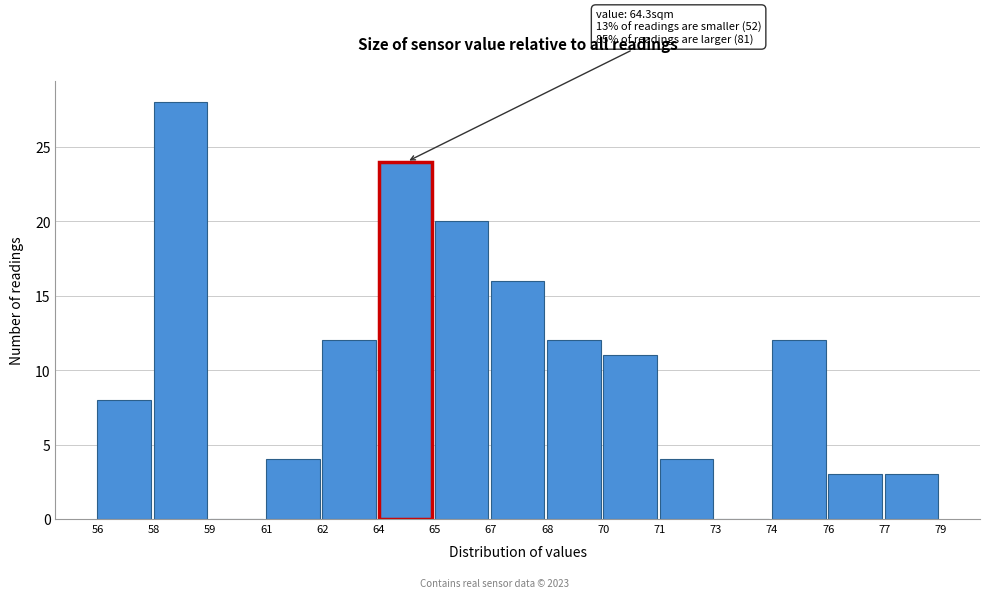

Reading left to right, what are all the values shown in this chart?

56=8	58=28	59=0	61=4	62=12	64=24	65=20	67=16	68=12	70=11	71=4	73=0	74=12	76=3	77=3